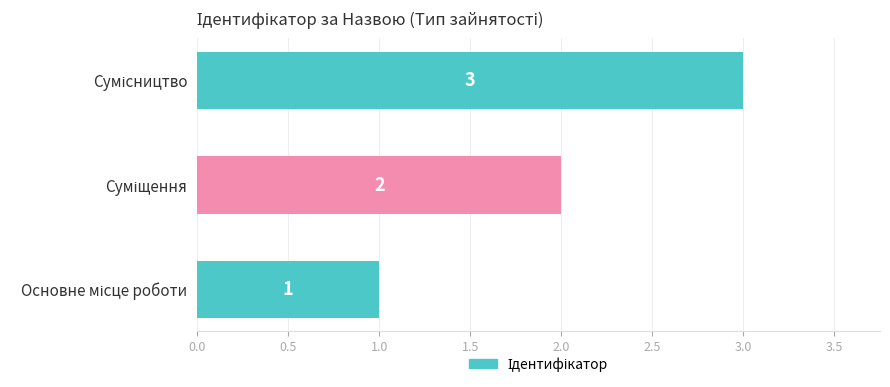

What is the sum of all values?

6